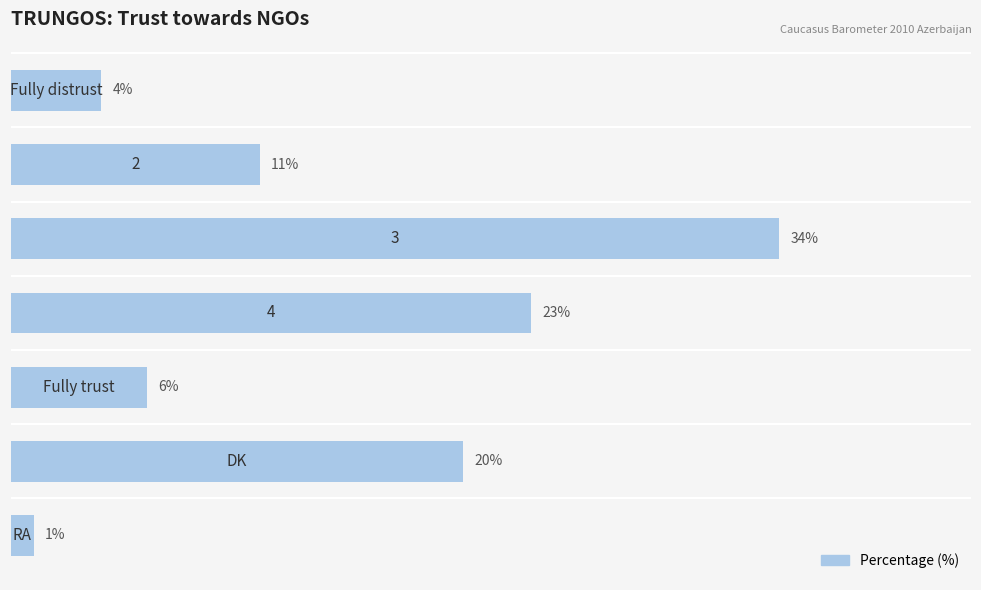

What is the average value?

14